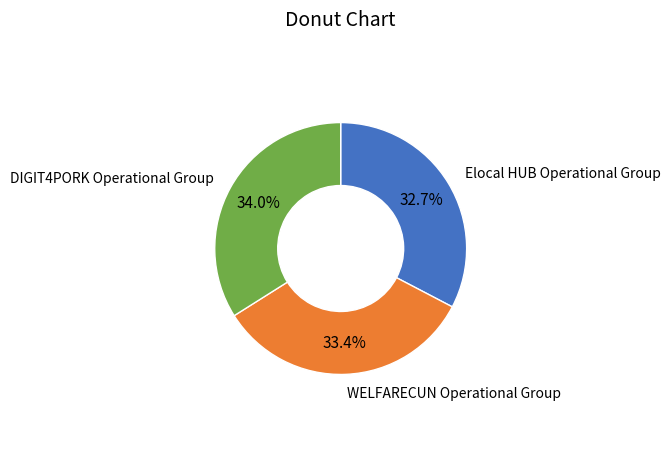

To the nearest percent, what portion does WELFARECUN Operational Group represent?

33%